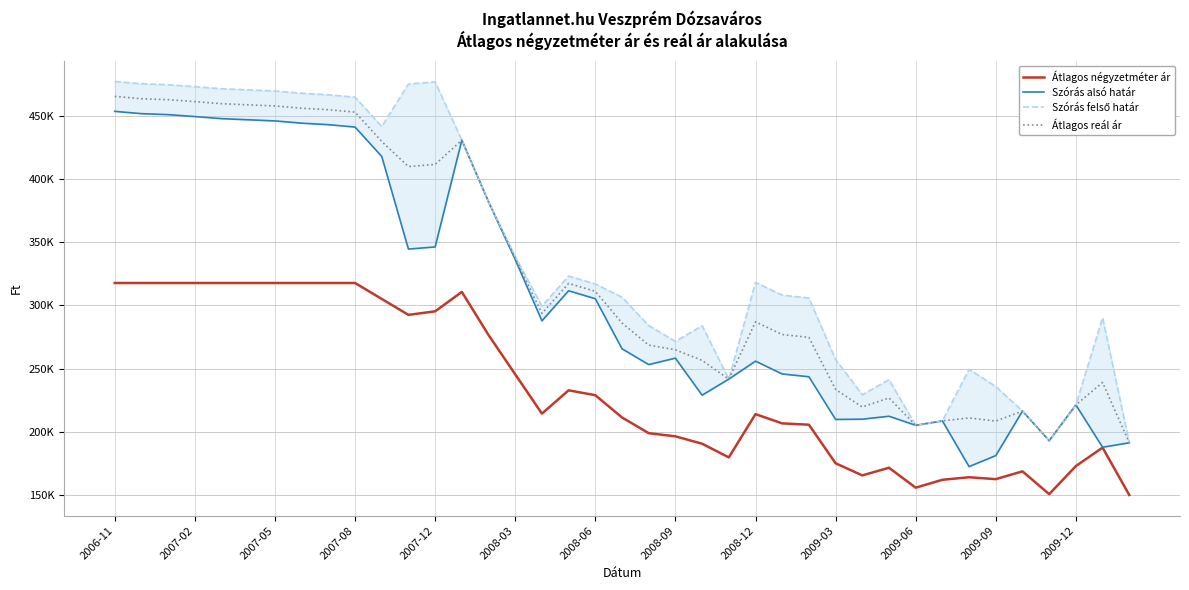

What is the minimum value for Átlagos négyzetméter ár?

149683